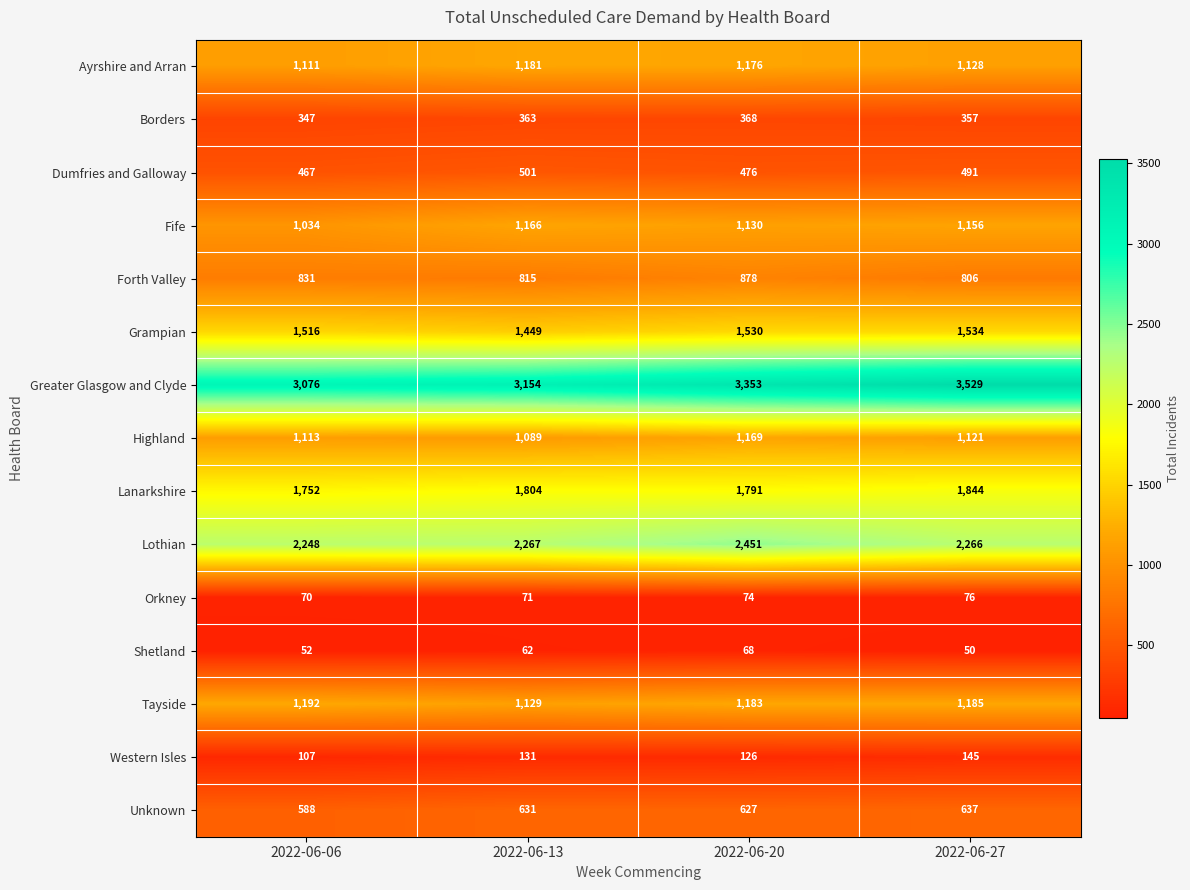

Which category has the lowest value across all series?

2022-06-27